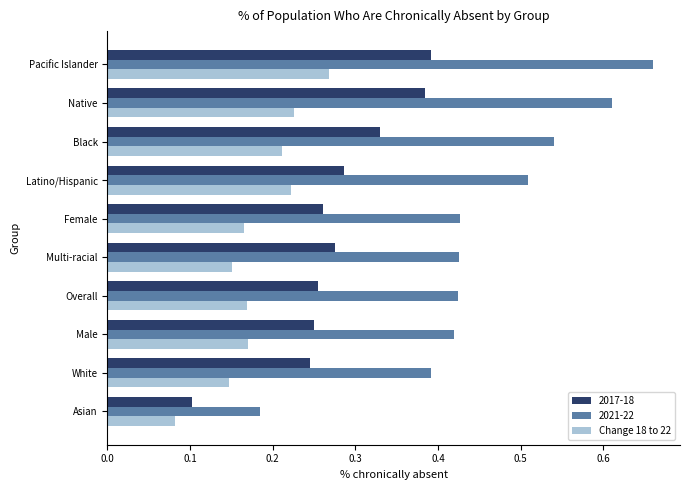

The value of 2021-22 at Black is 1.0. True or false?

False